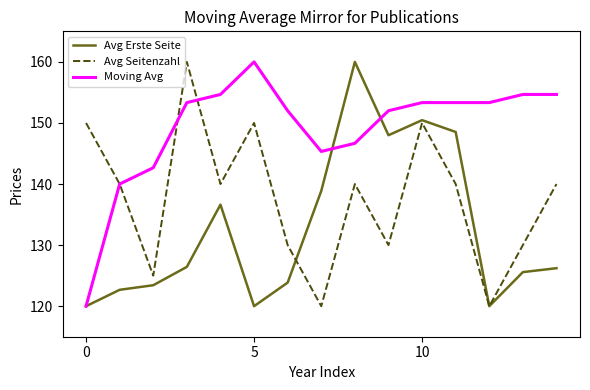

Which series has the largest total across all categories?

Moving Avg